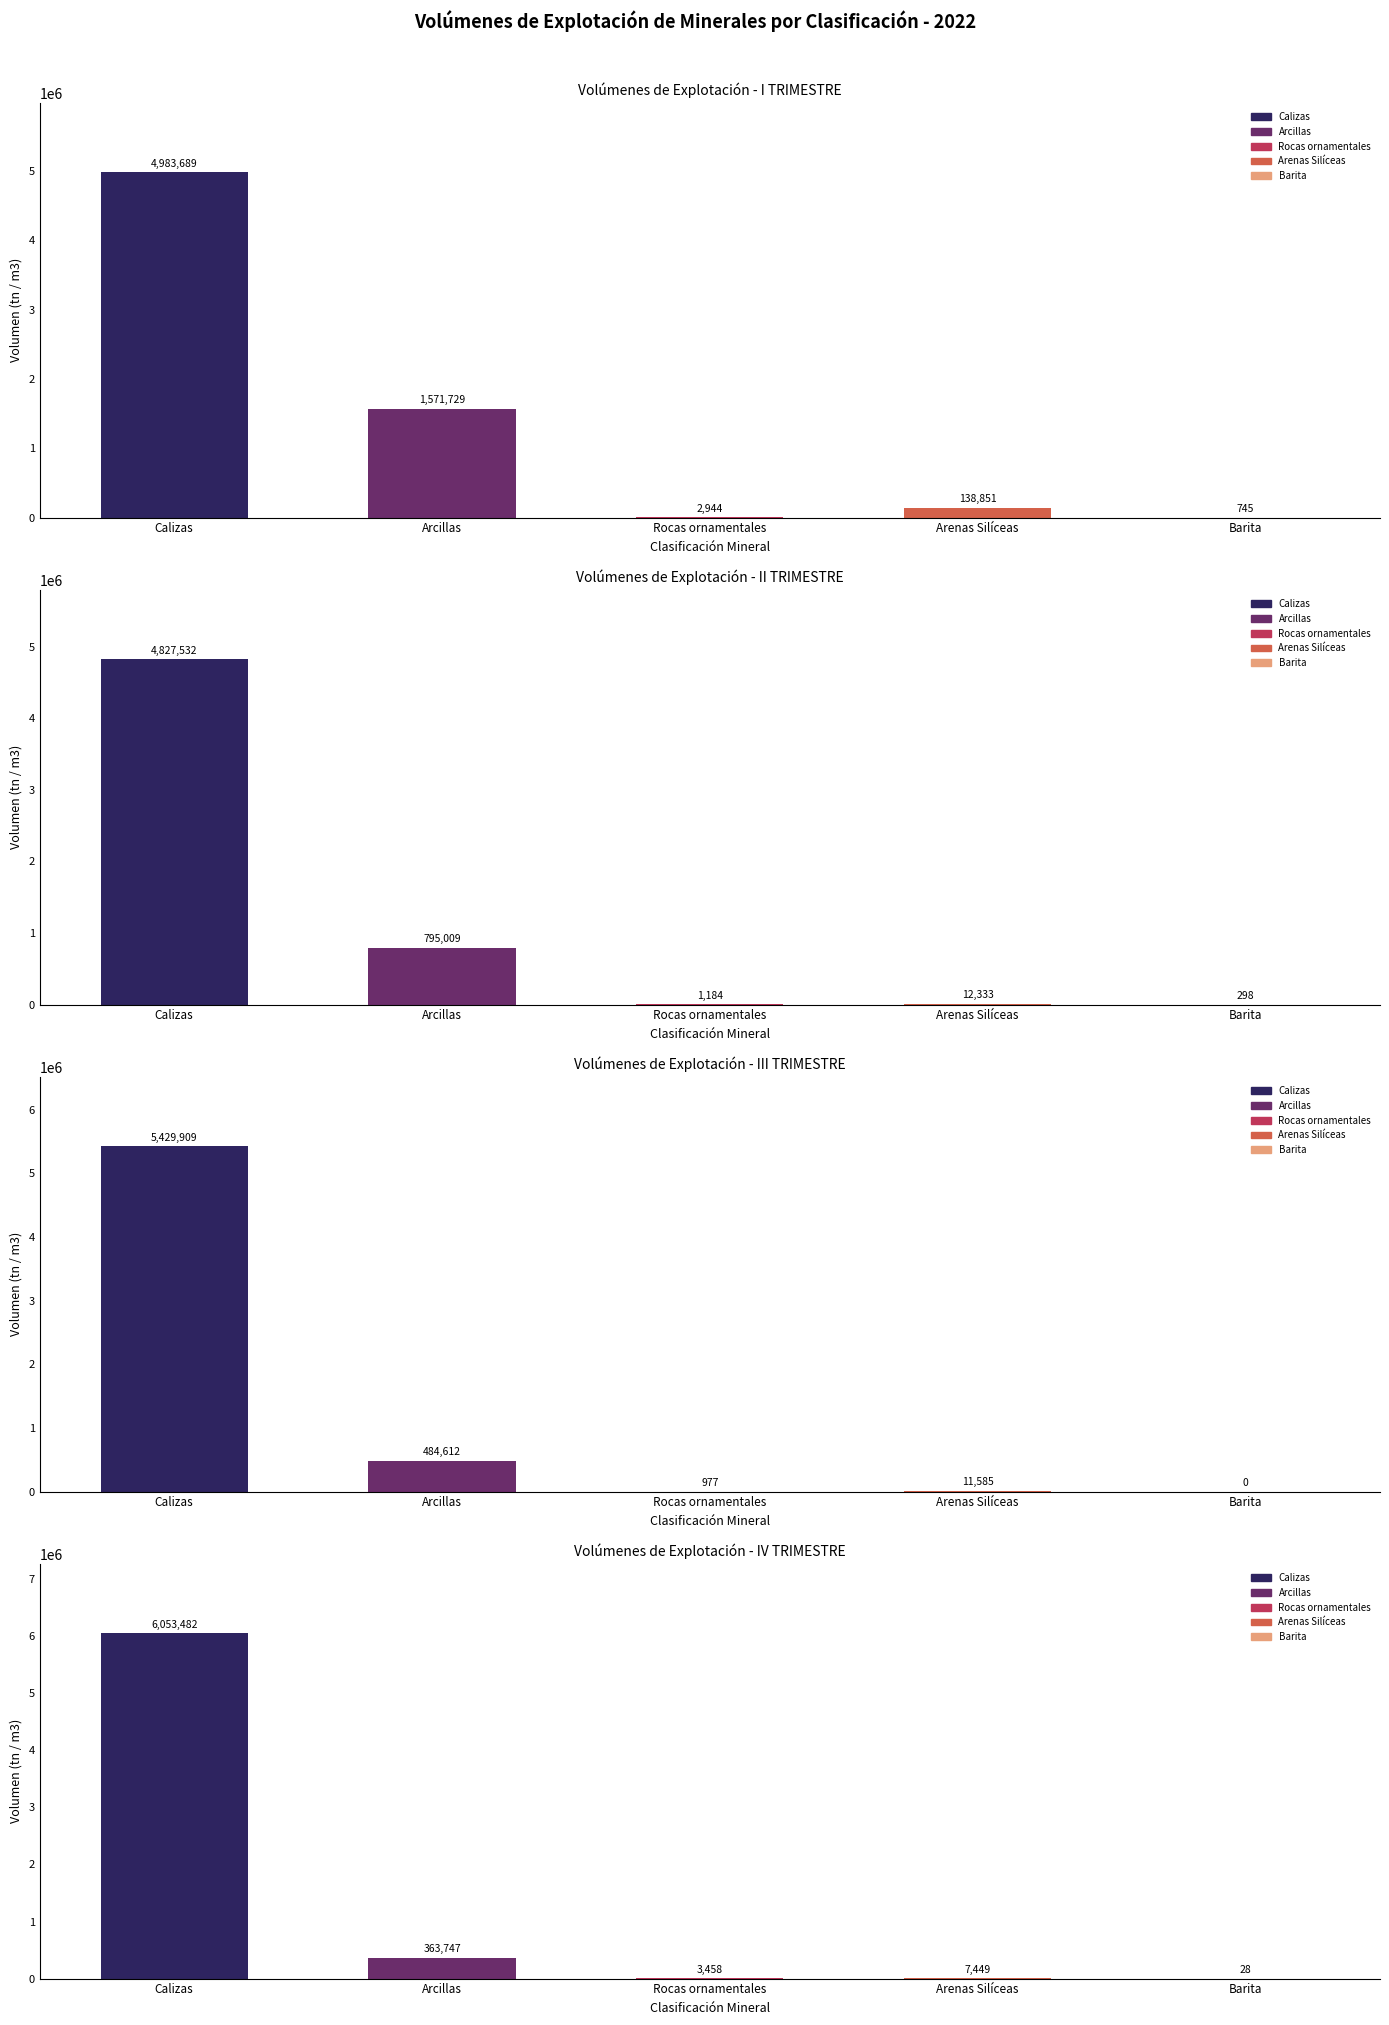

What position from the right is Rocas ornamentales?

3